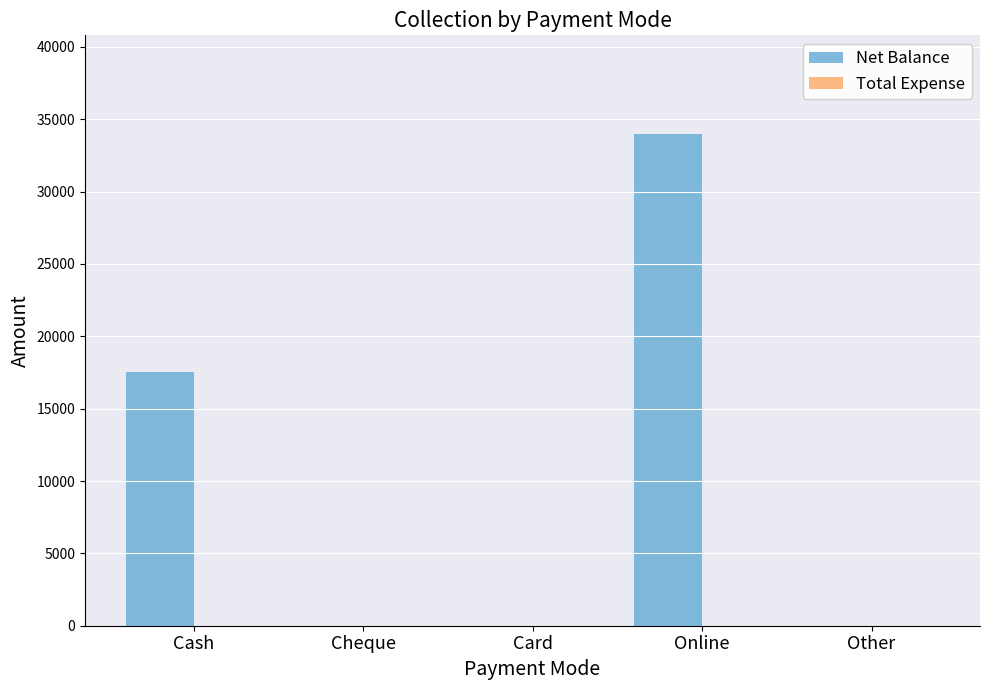

What is the maximum value shown in the chart?

34000